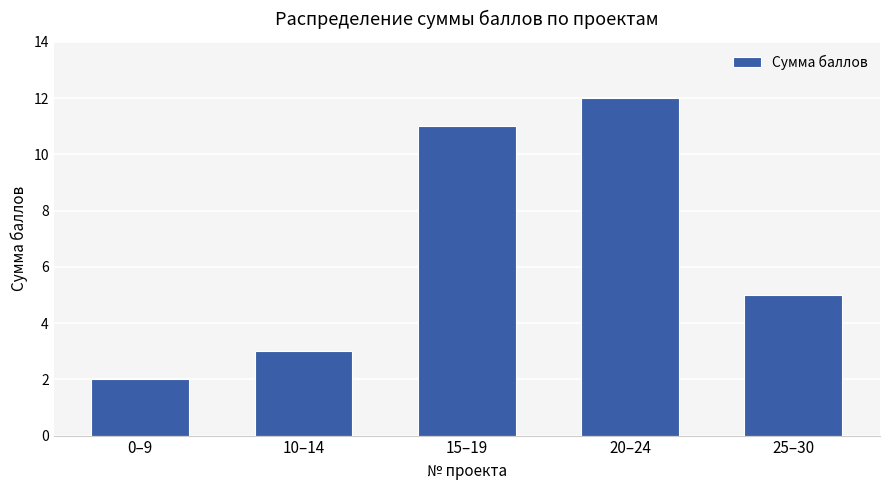

The chart shows a value of 3 at 10–14. True or false?

True